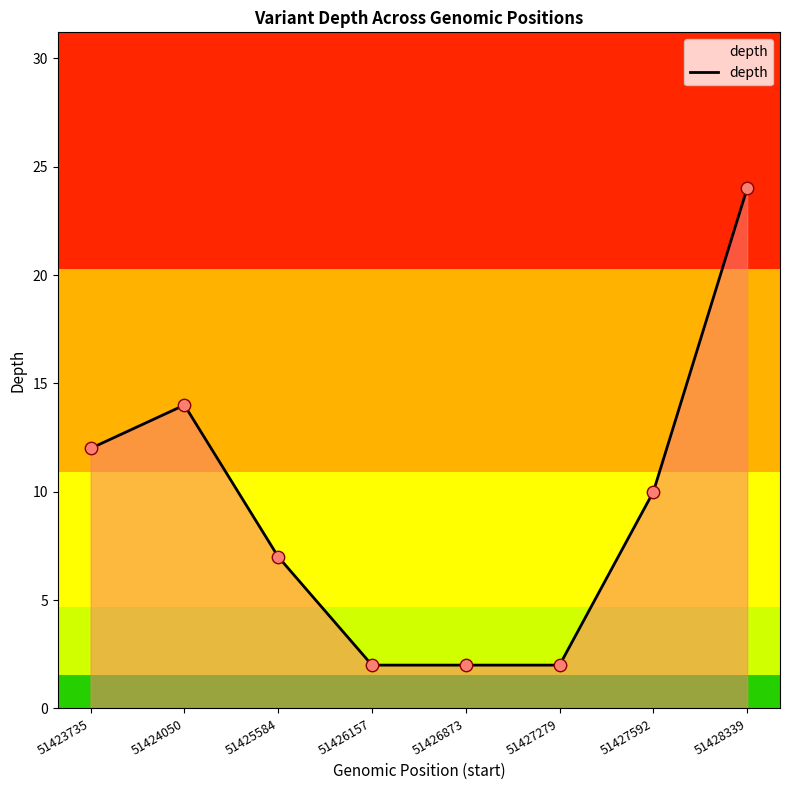

What is the change in value from 51424050 to 51425584?

-7